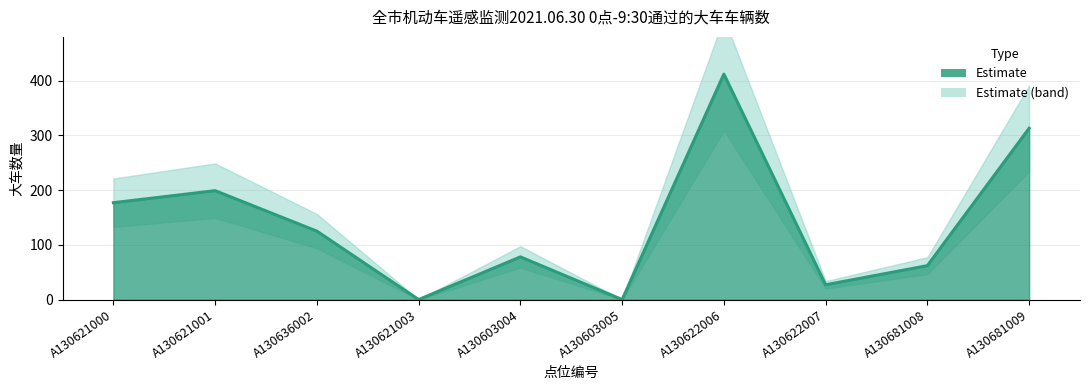

True or false: there are more than 0 points higher than both neighbors.

True